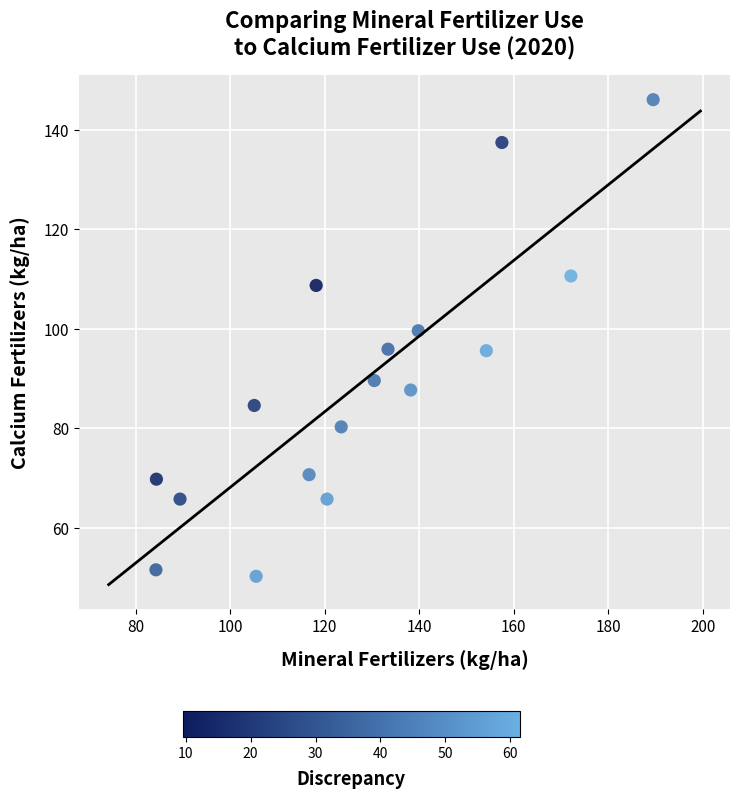

What is the range of X values (max minus min)?

105.2